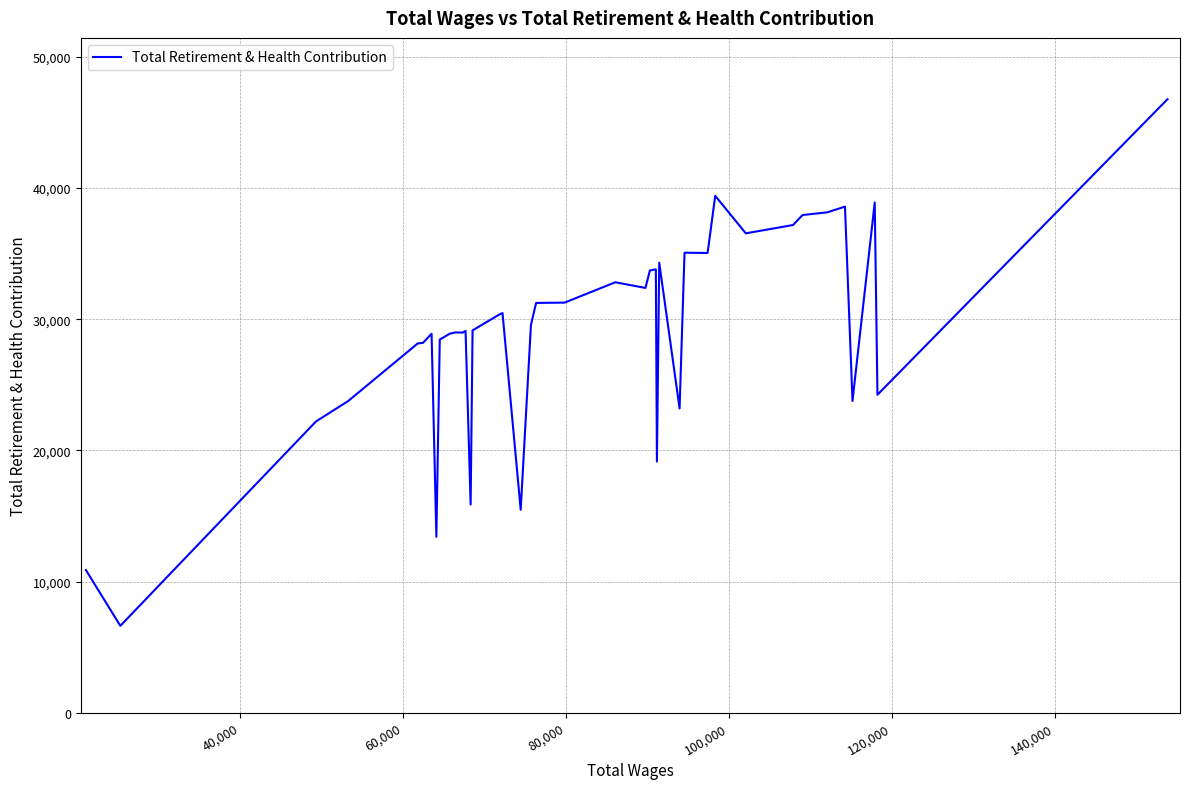

What is the smallest value displayed?

6623